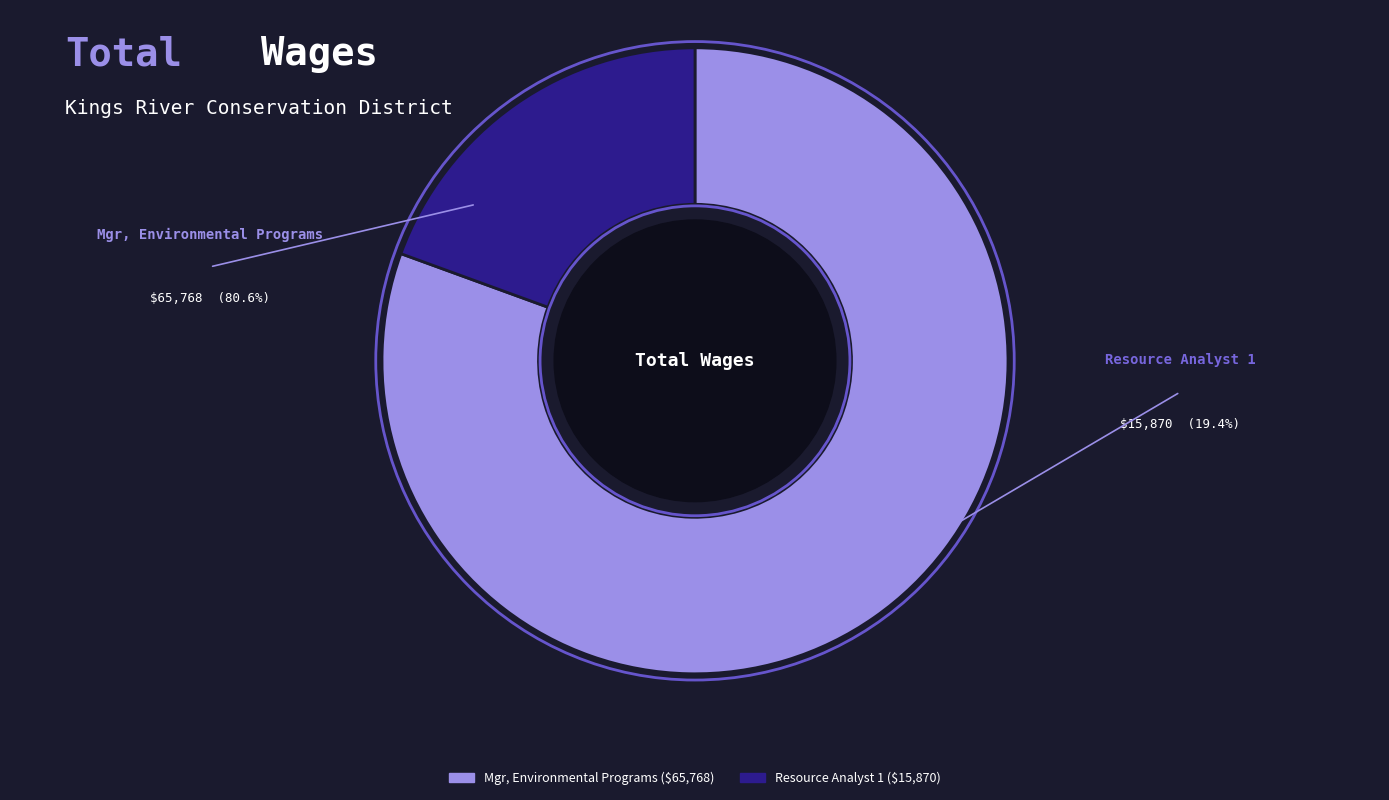

The Resource Analyst 1 slice represents 19% of the pie. True or false?

True